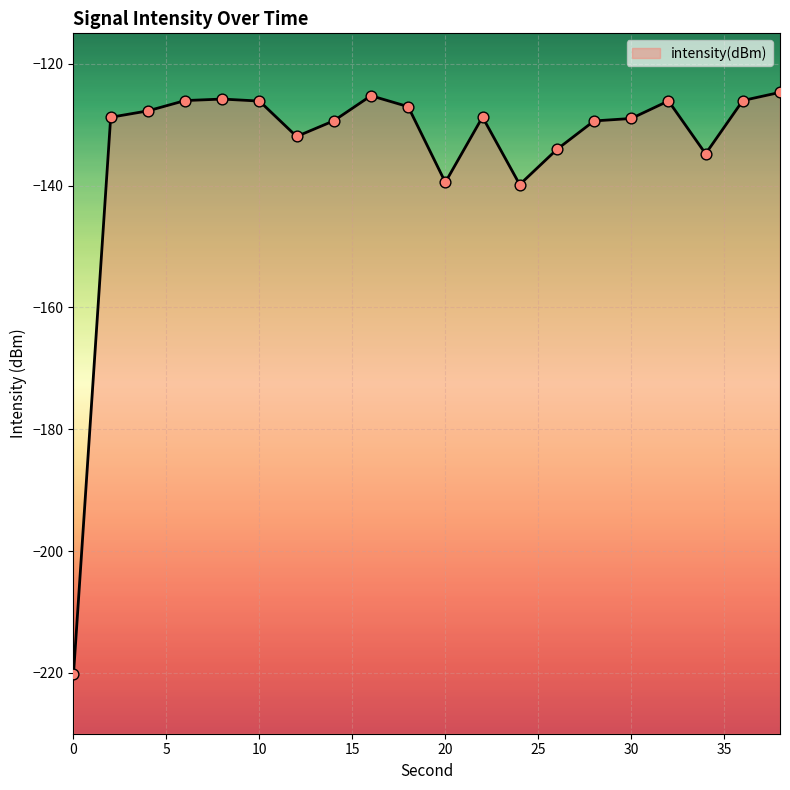

Which has a higher value, 30 or 16?

16